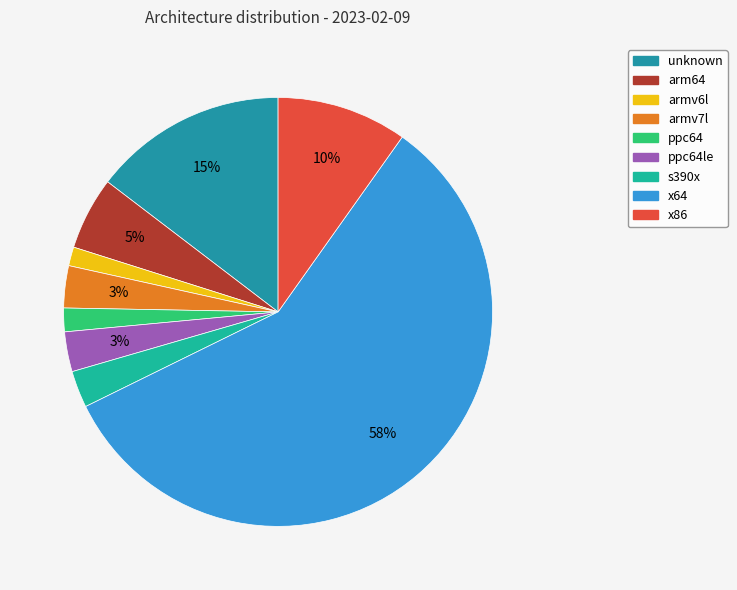

Count the number of slices in the pie.

9